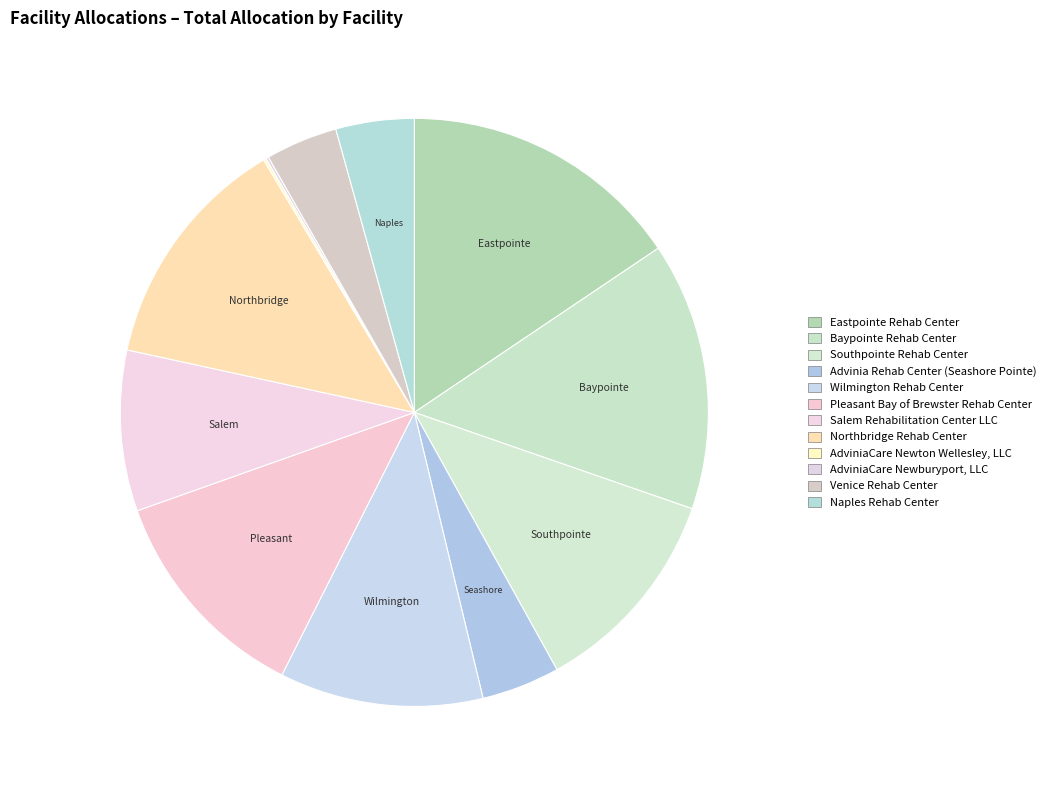

Which category has the smallest portion of the pie?

AdviniaCare Newburyport, LLC